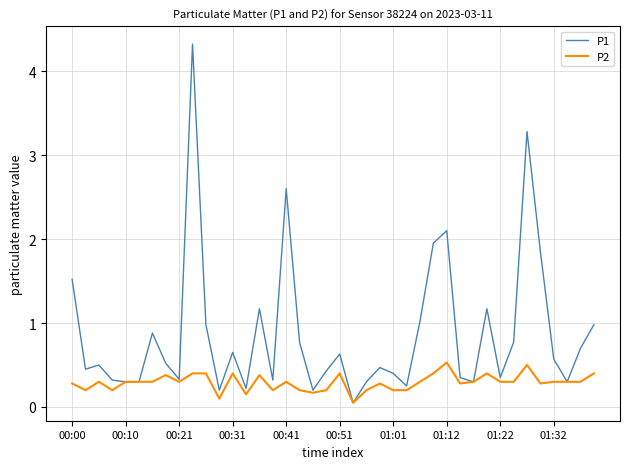

Rank the series by their average value, from lowest to highest.

P2, P1